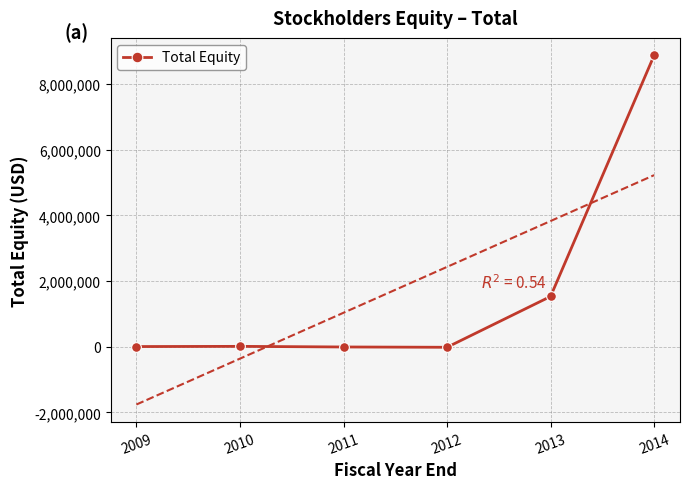

What is the difference between the second highest and minimum values?

1548866